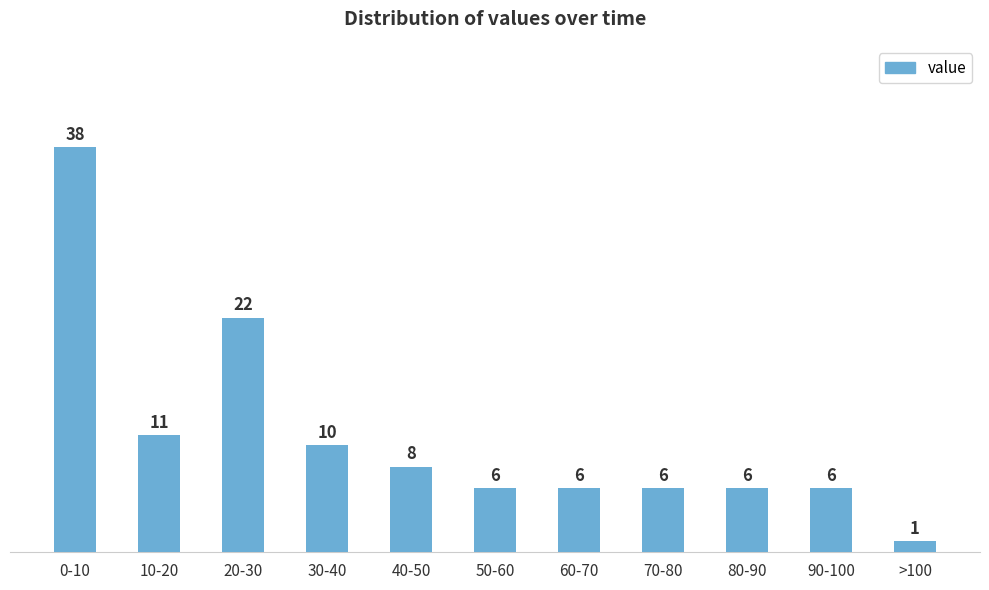

Reading right to left, extract all data points from this chart.

>100=1	90-100=6	80-90=6	70-80=6	60-70=6	50-60=6	40-50=8	30-40=10	20-30=22	10-20=11	0-10=38